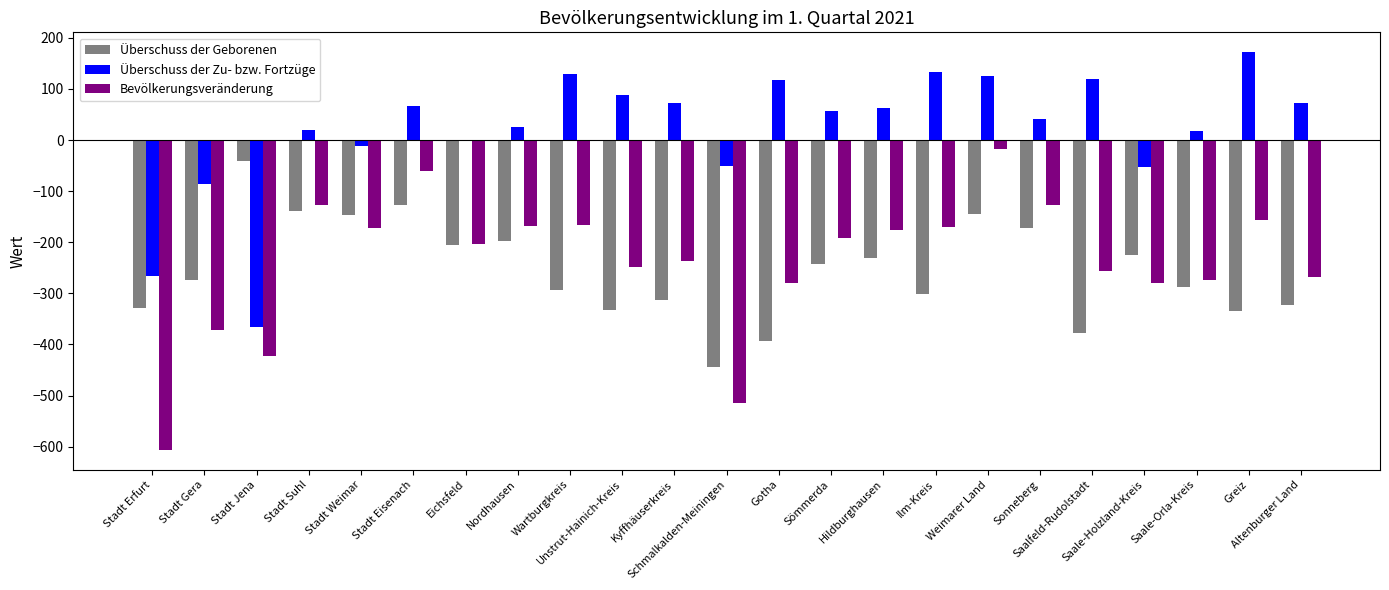

The value of Bevölkerungsveränderung at Nordhausen is -35. True or false?

False